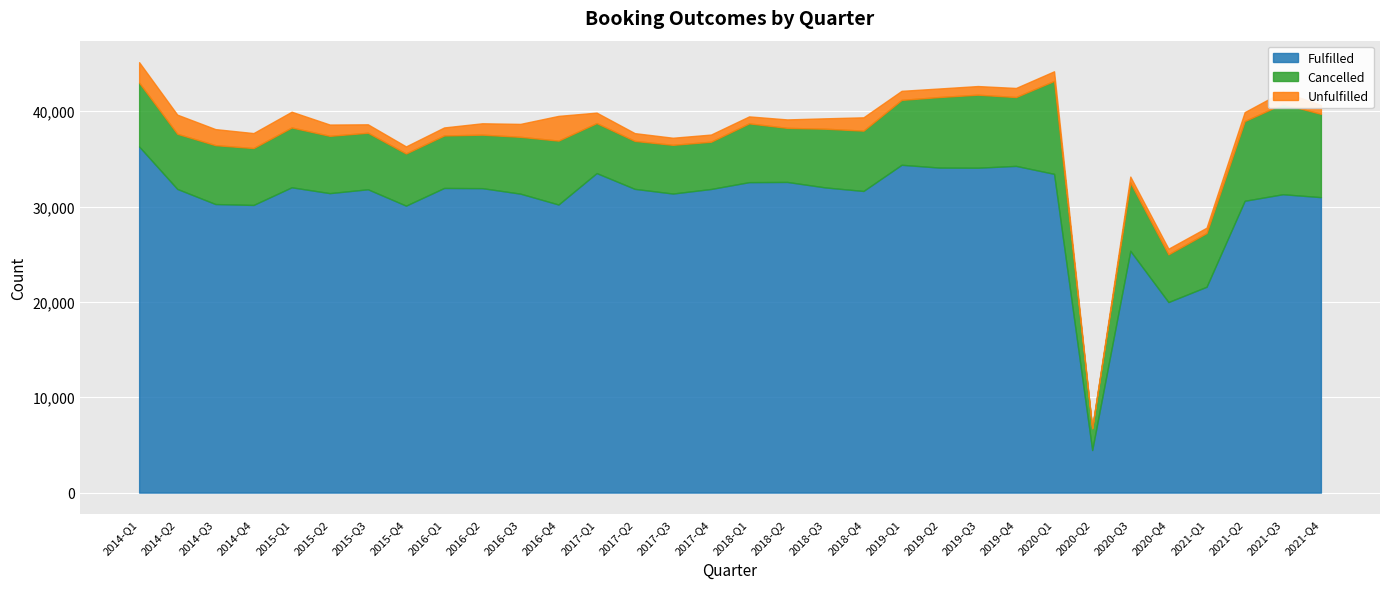

What value does the Fulfilled series have at 2021-Q1?

21586